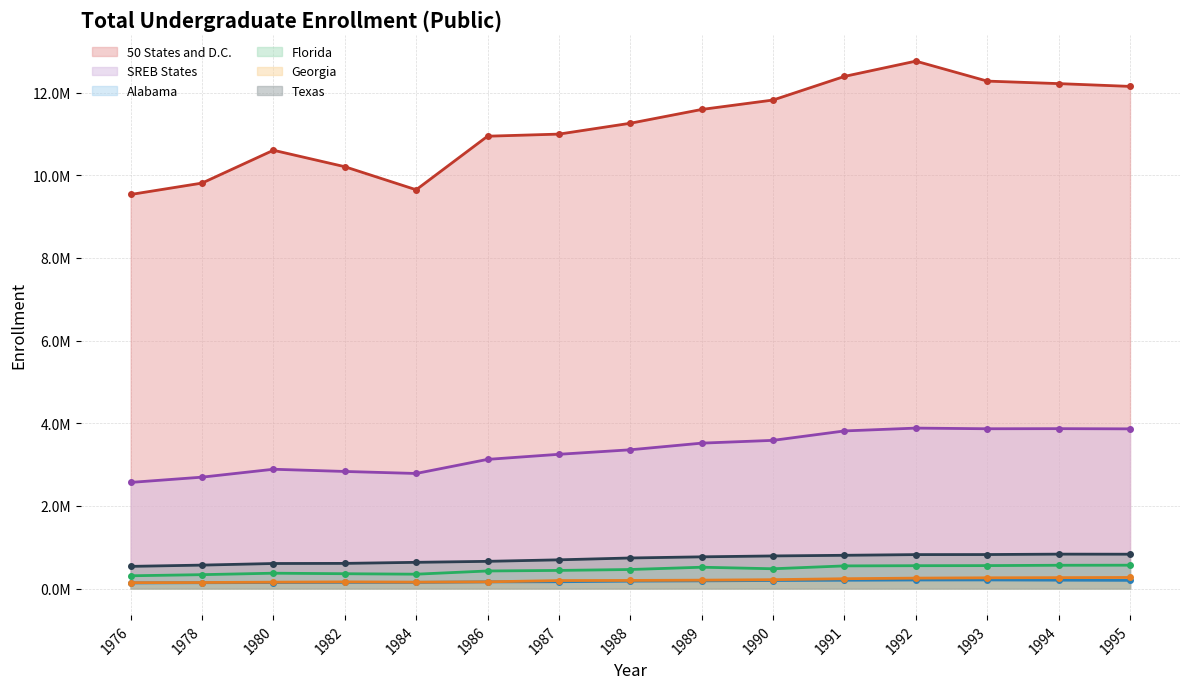

True or false: SREB States and Texas intersect in this chart.

False